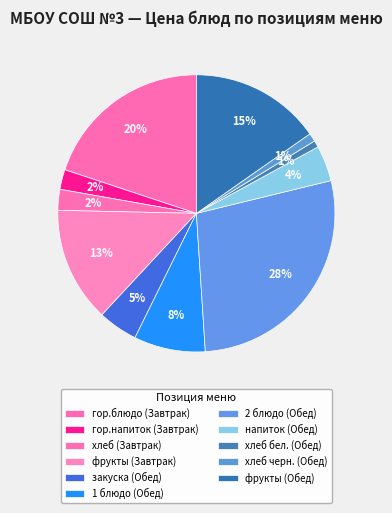

What percentage is the гор.напиток (Завтрак) slice, to the nearest percent?

2%